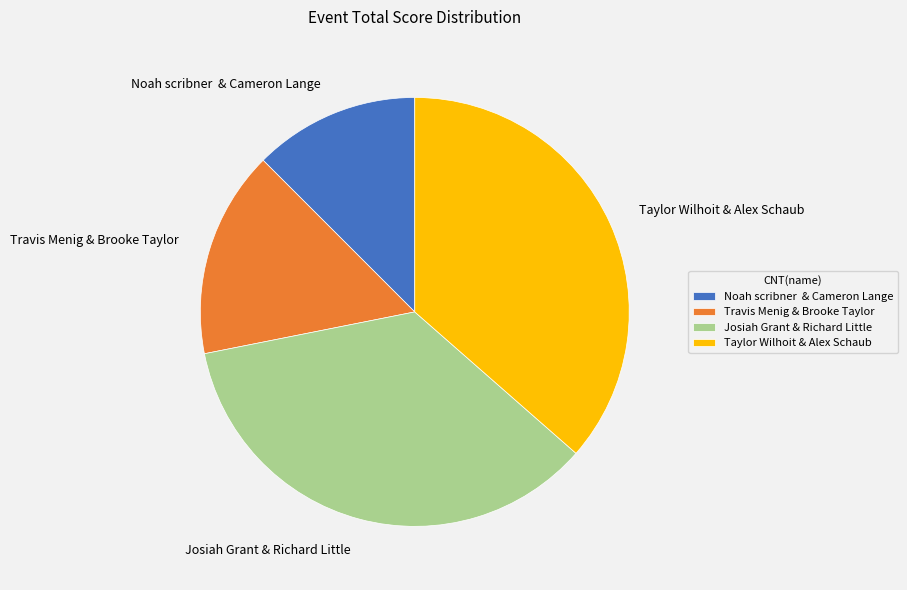

Does Taylor Wilhoit & Alex Schaub represent more than half of the total?

No